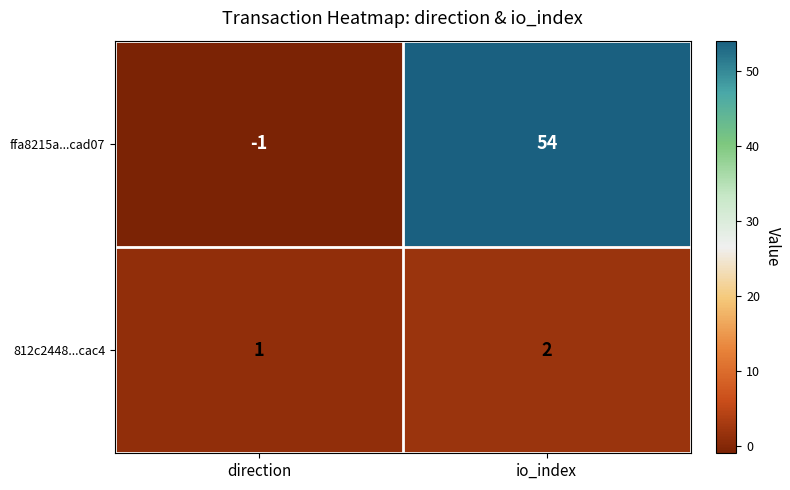

Reading right to left, what are all the values shown in this chart?

ffa8215a...cad07: io_index=54	direction=-1
812c2448...cac4: io_index=2	direction=1